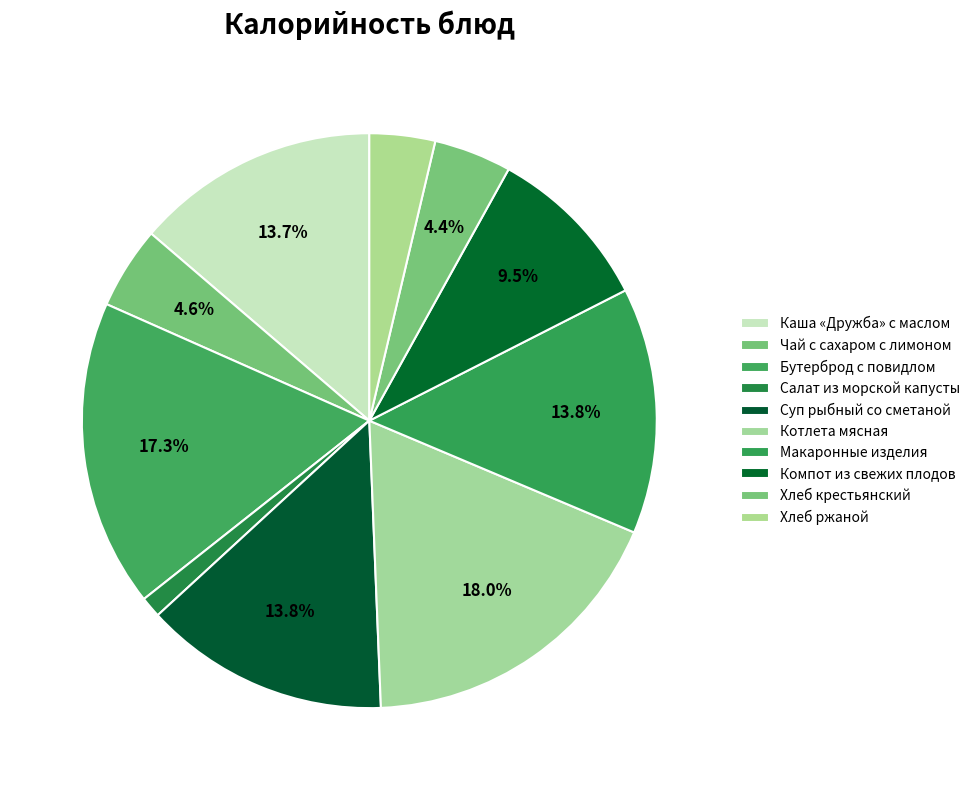

Is it true that Салат из морской капусты is 11% of the pie?

False